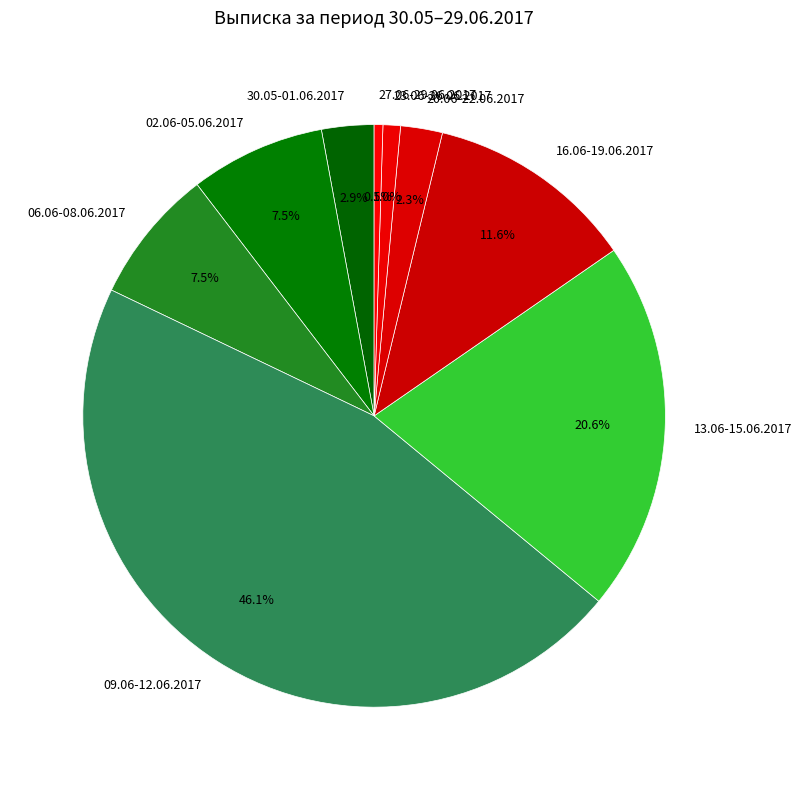

True or false: 16.06-19.06.2017 accounts for 20% of the total.

False